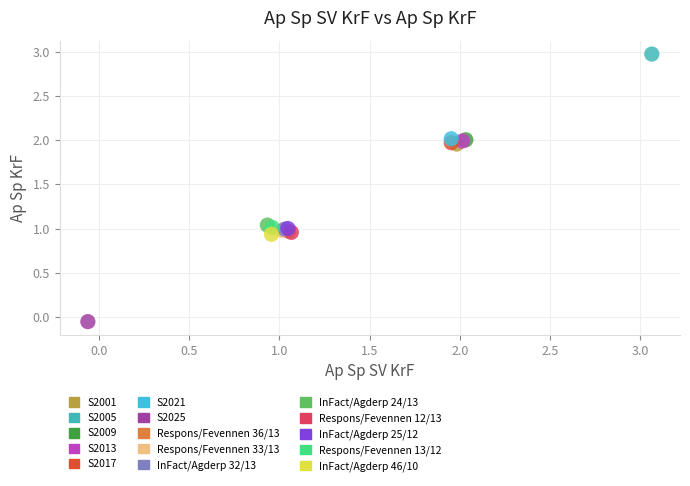

What are all the series names shown in the legend?

S2001, S2005, S2009, S2013, S2017, S2021, S2025, Respons/Fevennen 36/13, Respons/Fevennen 33/13, InFact/Agderp 32/13, InFact/Agderp 24/13, Respons/Fevennen 12/13, InFact/Agderp 25/12, Respons/Fevennen 13/12, InFact/Agderp 46/10